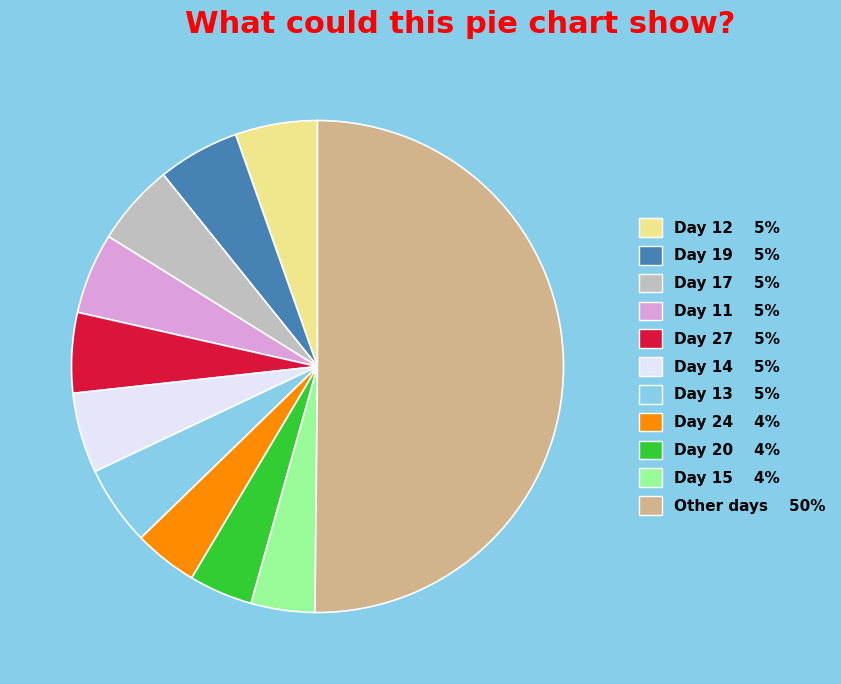

True or false: Day 12 5% accounts for 5% of the total.

True